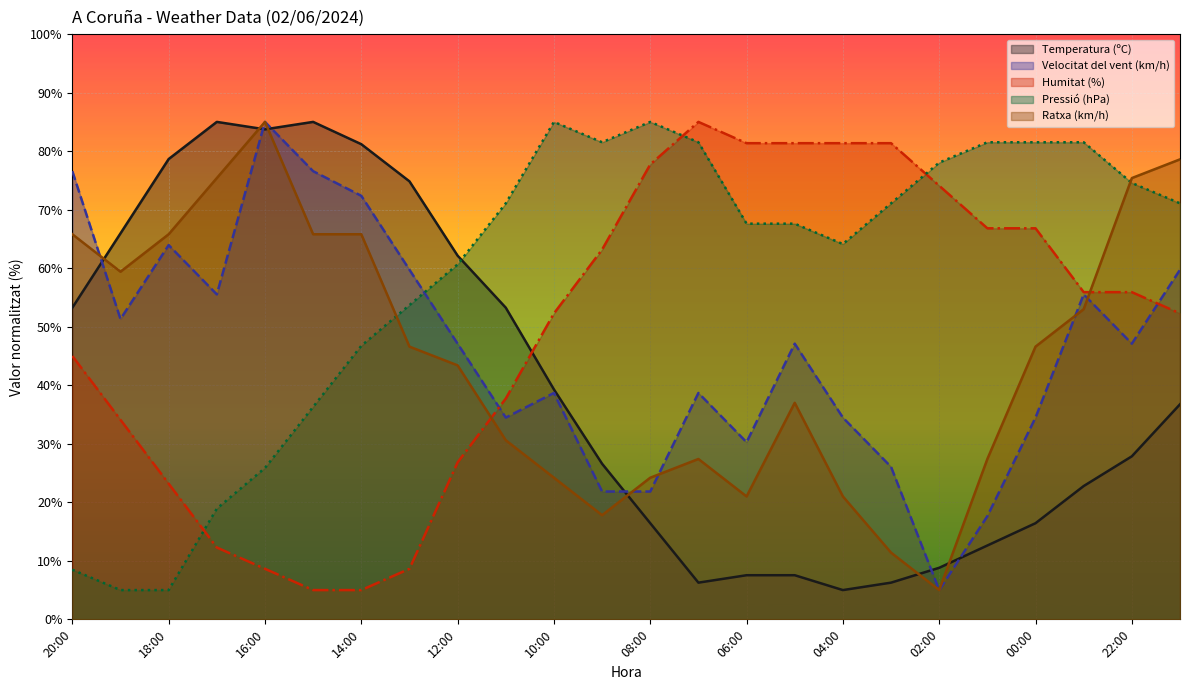

At which category does Velocitat del vent (km/h) reach its first local peak?

18:00